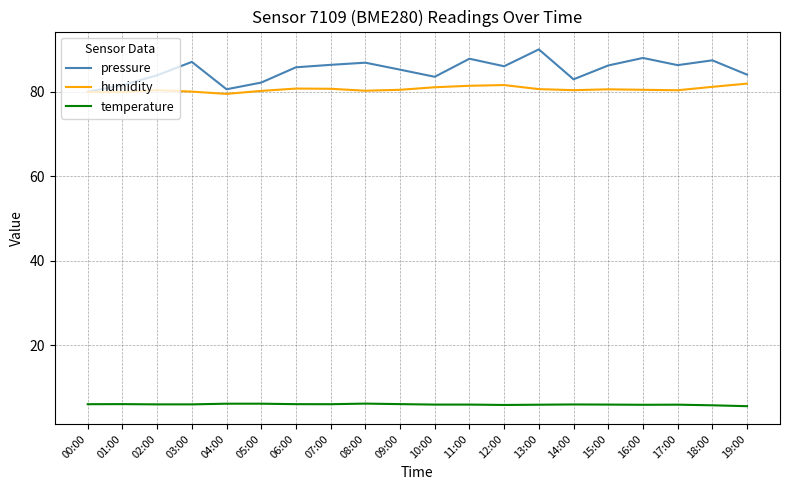

True or false: temperature and humidity intersect in this chart.

False